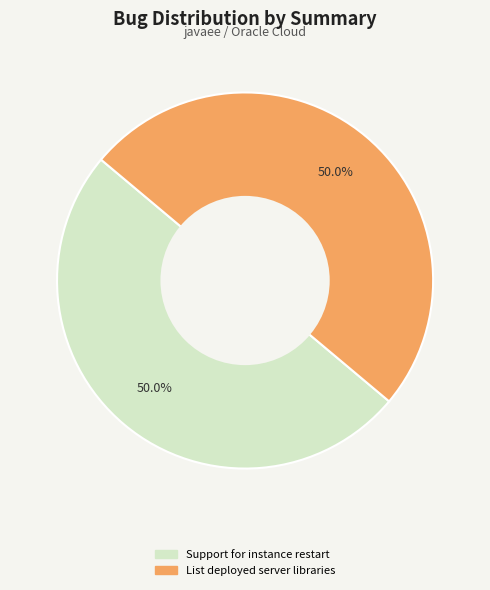

True or false: List deployed server libraries accounts for 50% of the total.

True